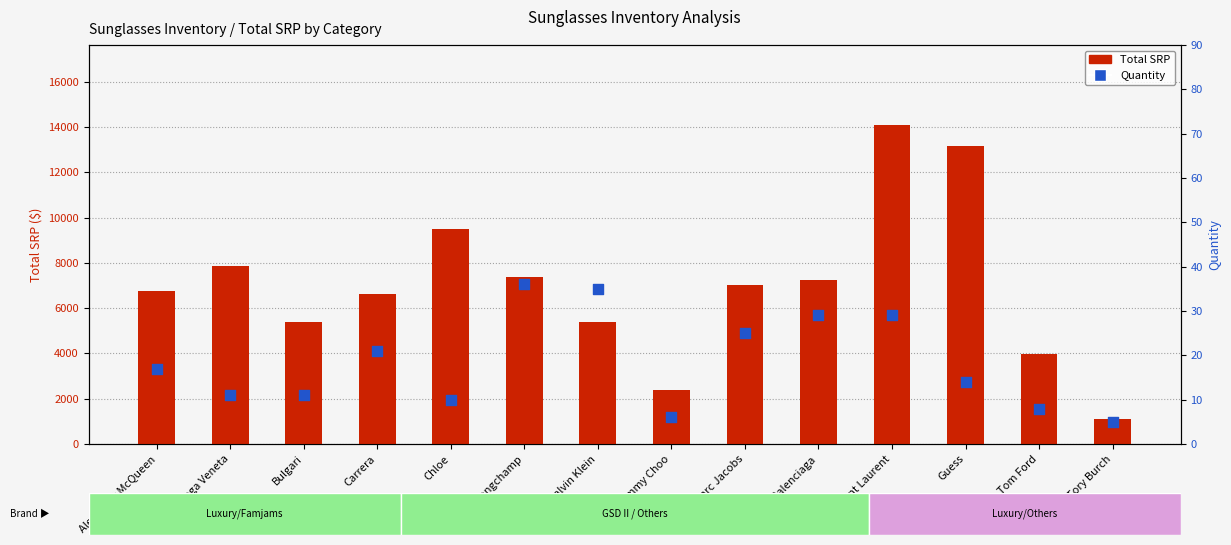

What is the total value across all series at Calvin Klein?

5414